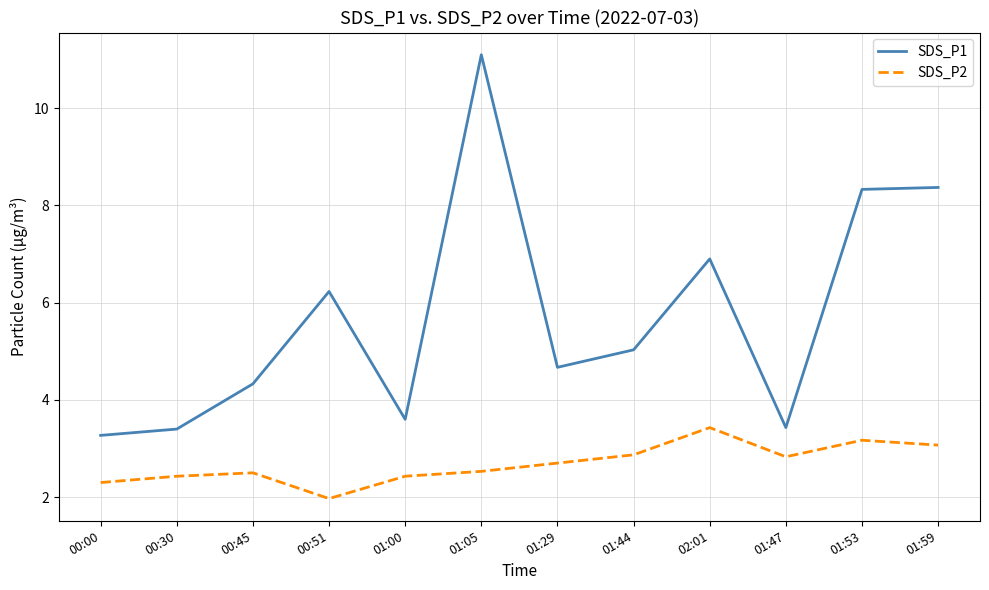

What are all the series names shown in the legend?

SDS_P1, SDS_P2